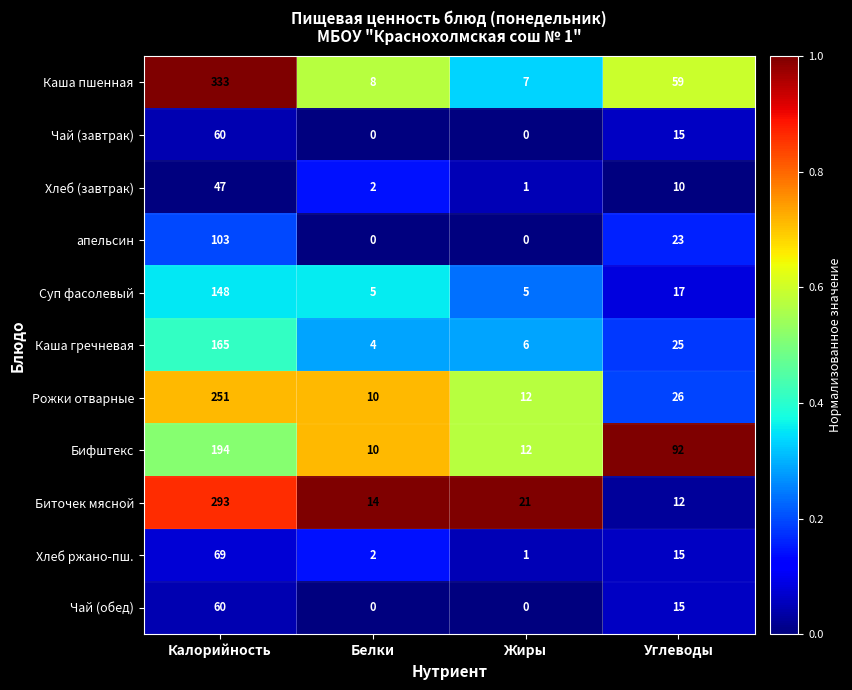

The Каша гречневая series shows 165 at Калорийность. True or false?

True